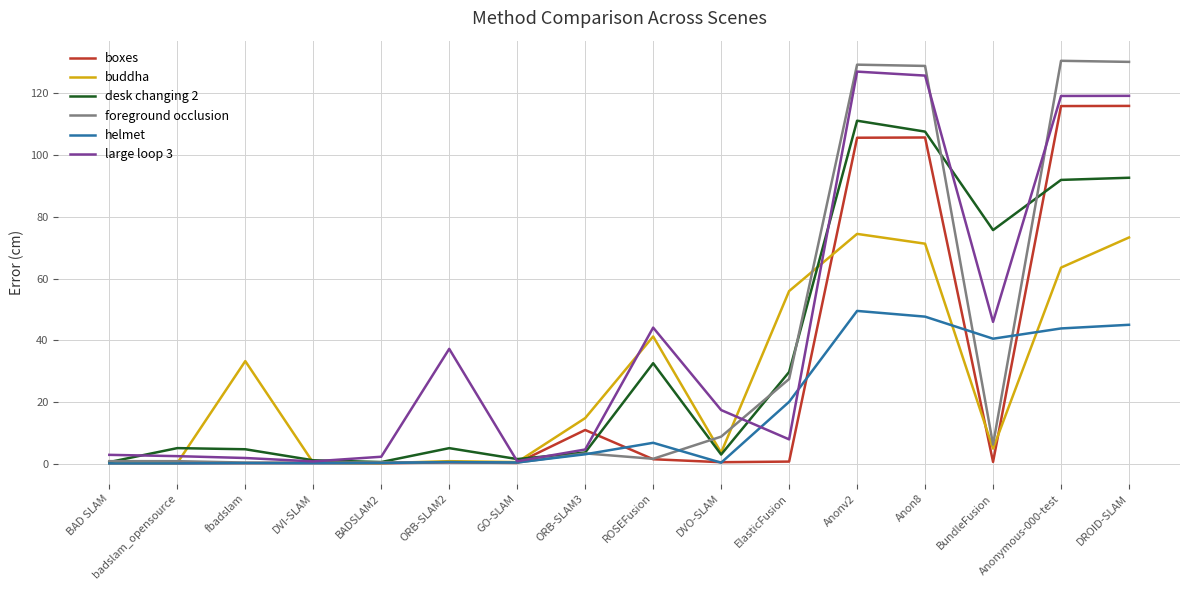

Is this an area chart (filled region under the line)?

No